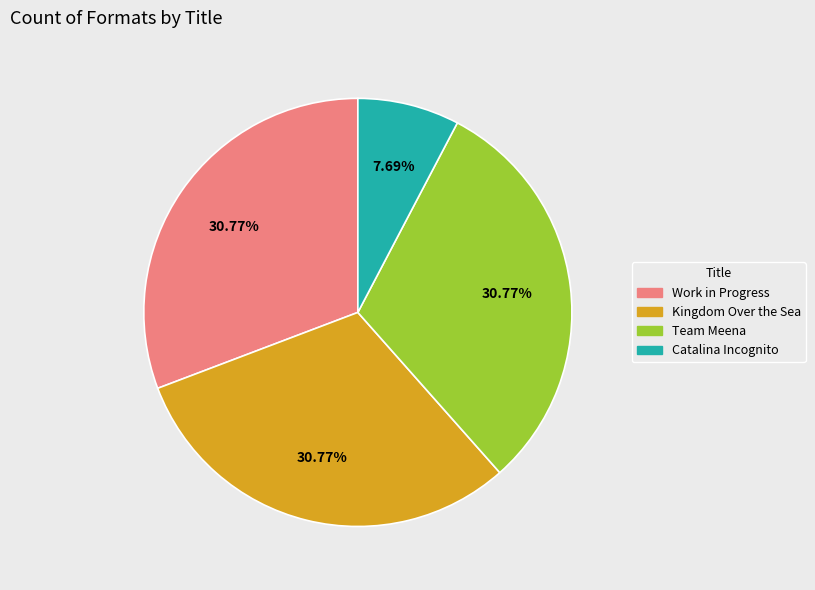

True or false: Catalina Incognito accounts for 2% of the total.

False